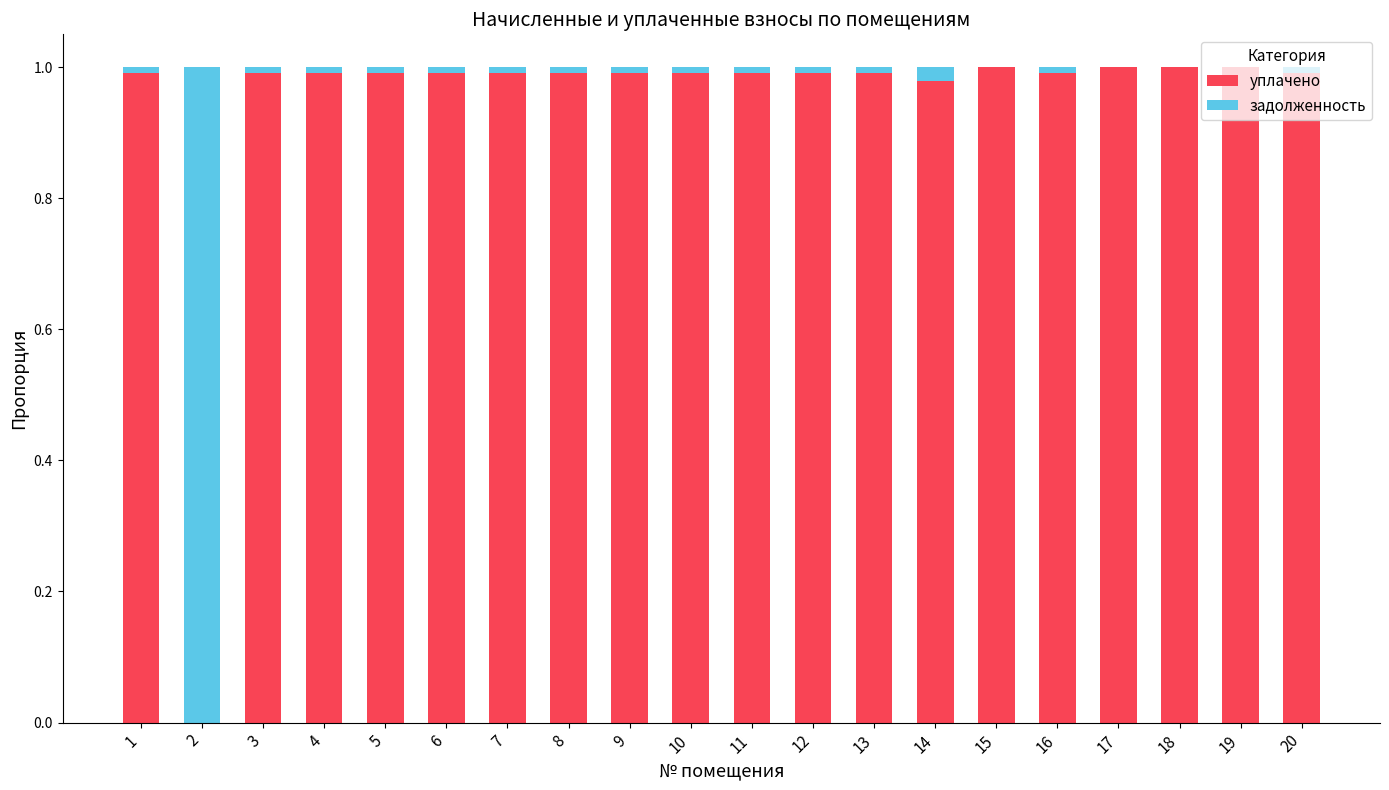

What is the sum of all уплачено values?

18.9